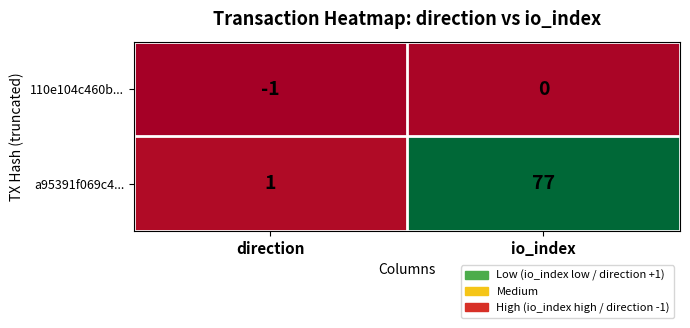

True or false: a95391f069c4... has a value of 77 at io_index.

True